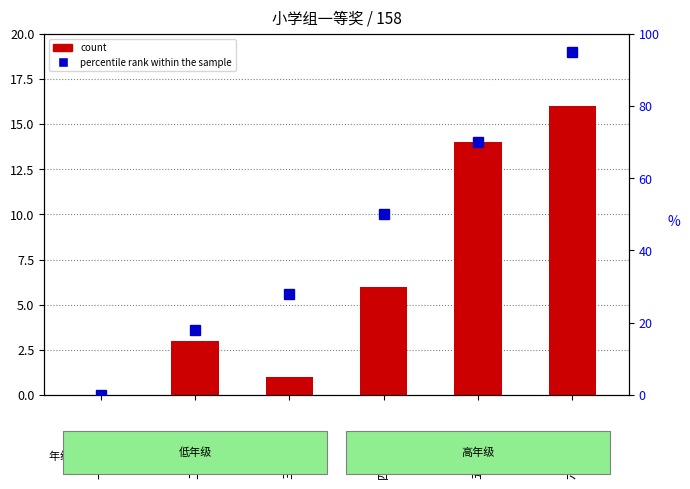

Between 二年级 and 四年级, which is larger?

四年级